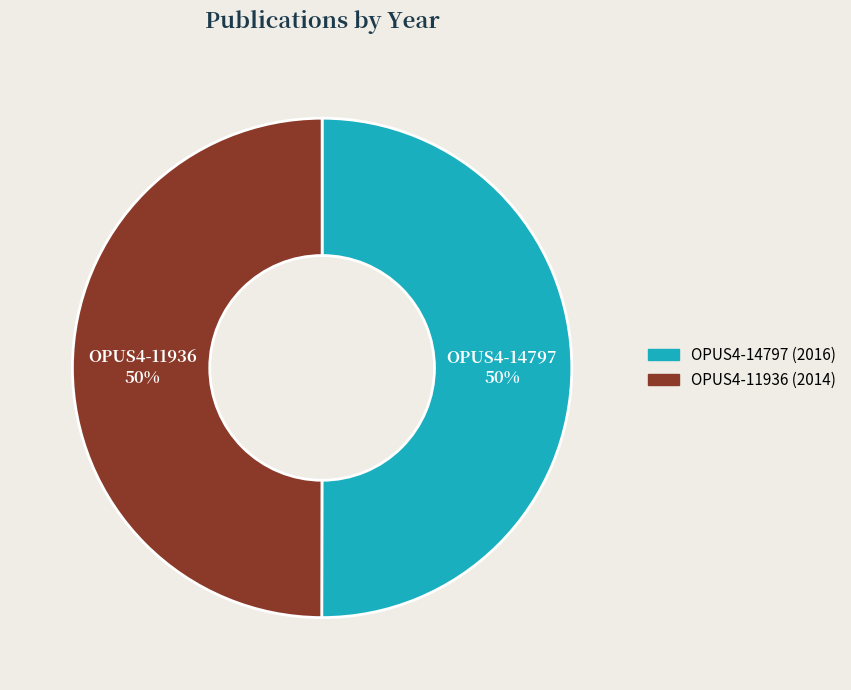

How many slices are in this pie chart?

2